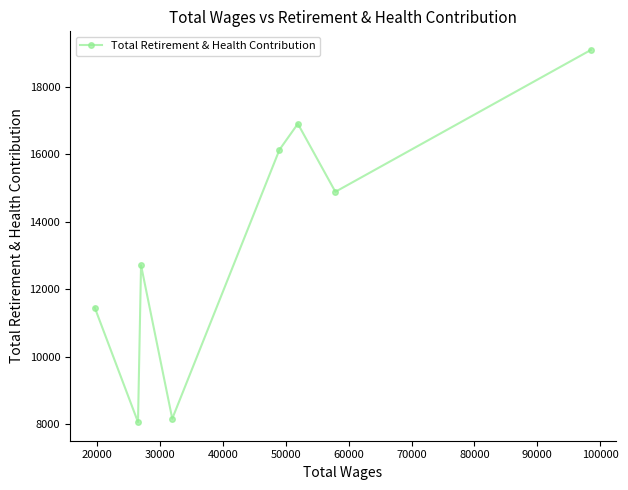

Reading left to right, list all the values displayed in this chart.

11451	8065	12712	8166	16132	16901	14886	19087